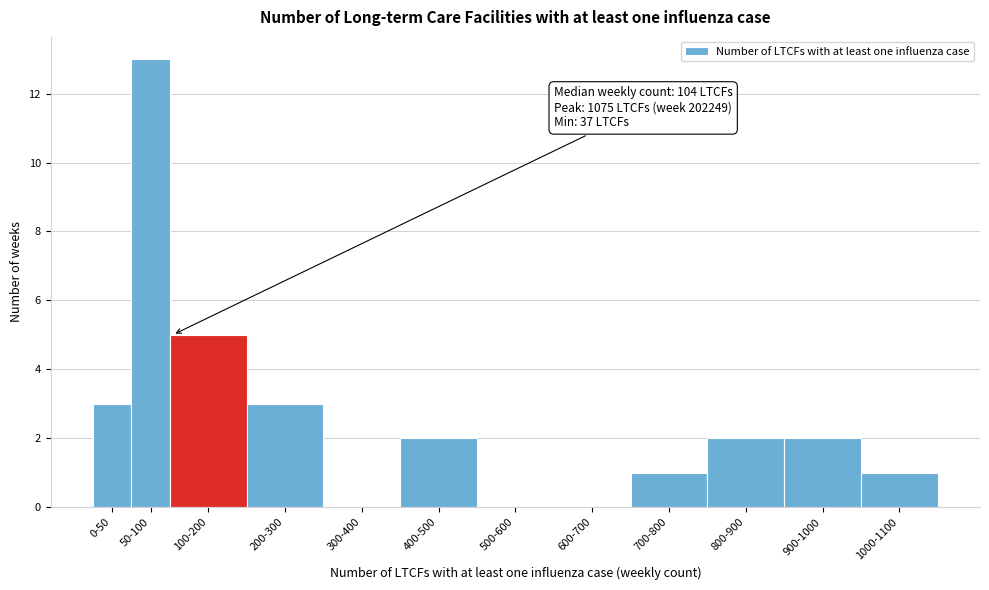

Reading left to right, what are all the values shown in this chart?

0-50=3	50-100=13	100-200=5	200-300=3	300-400=0	400-500=2	500-600=0	600-700=0	700-800=1	800-900=2	900-1000=2	1000-1100=1